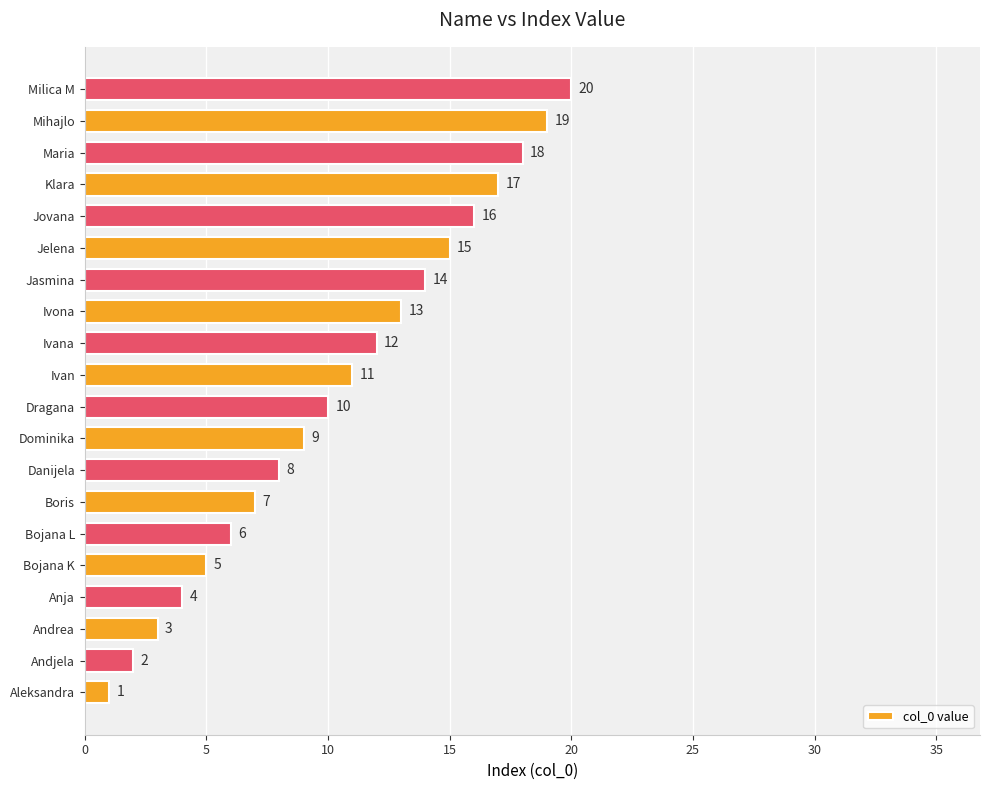

How many data points are less than 11?

10